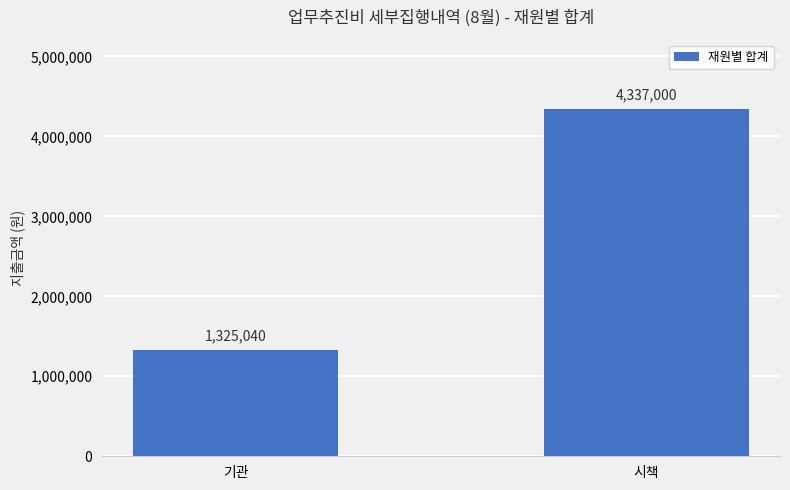

Where is the data nearest to the value 2831020?

기관